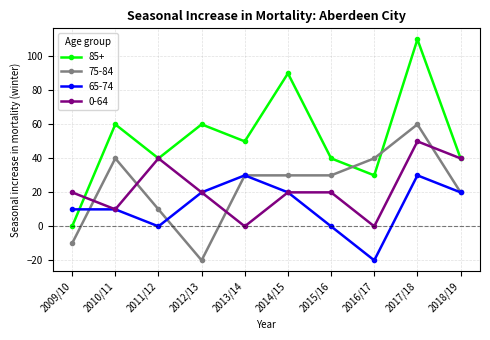

The value of 85+ at 2016/17 is 54. True or false?

False